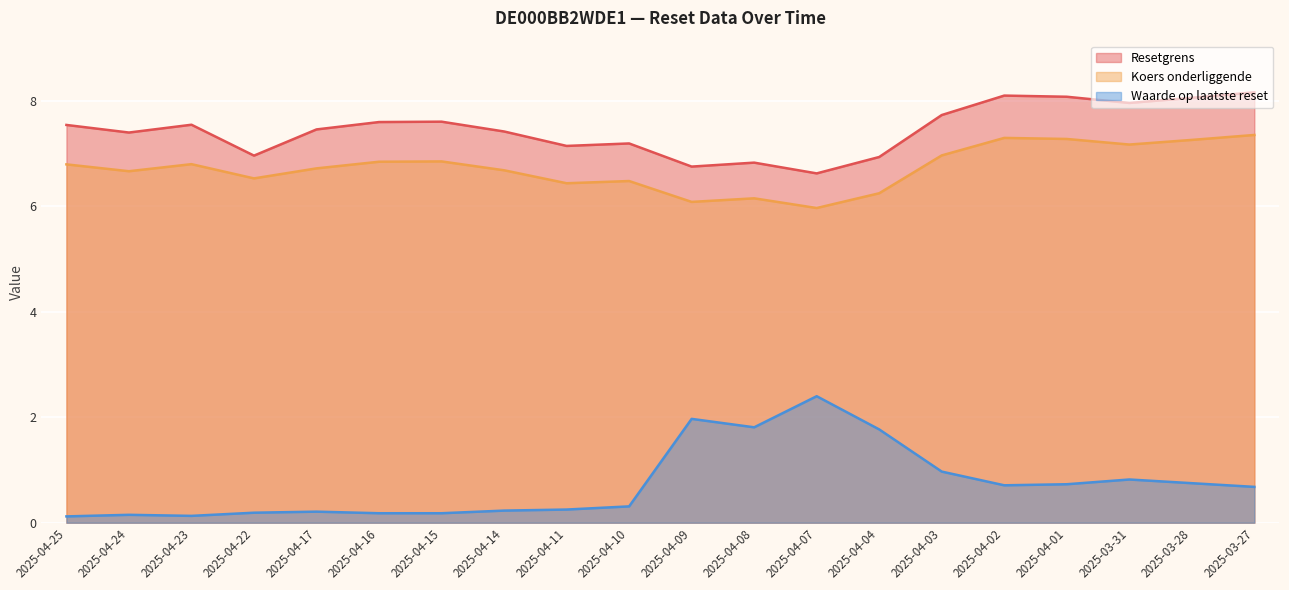

How many interior local valleys does the Resetgrens series have?

6